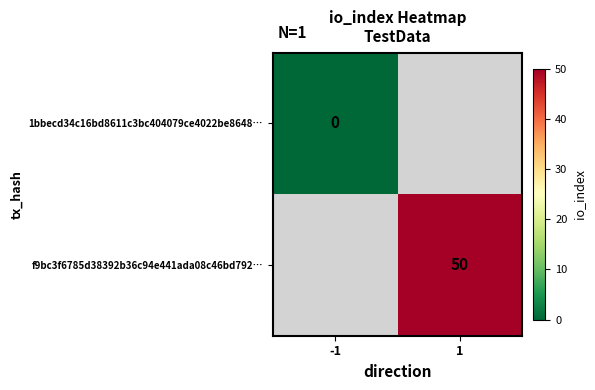

Which label corresponds to the smallest value in the chart?

-1